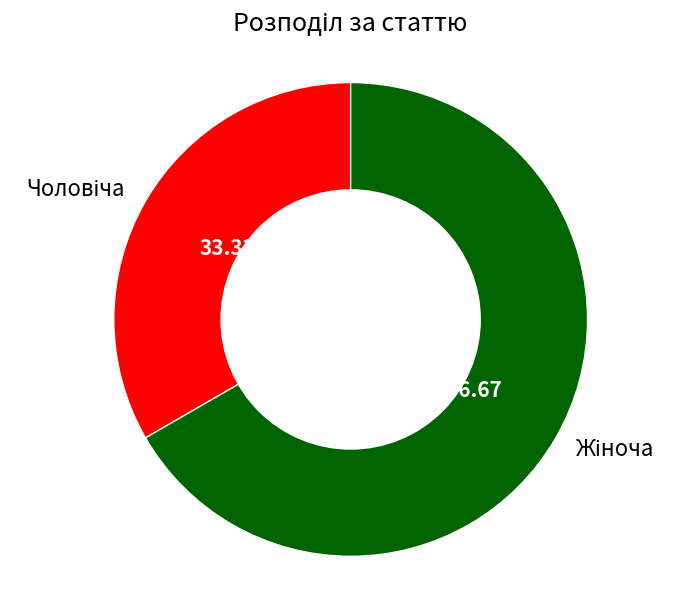

Is there a majority slice in this chart?

Yes